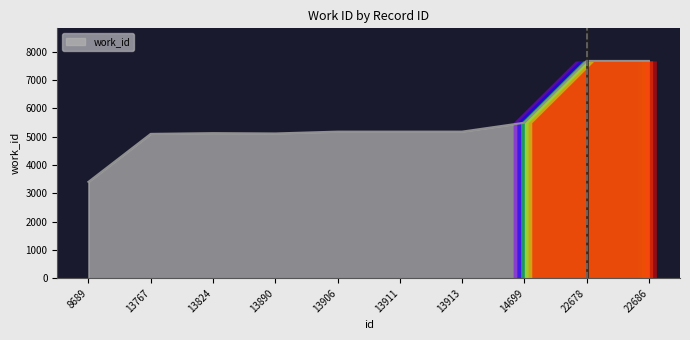

The chart shows a value of 3239 at 13824. True or false?

False